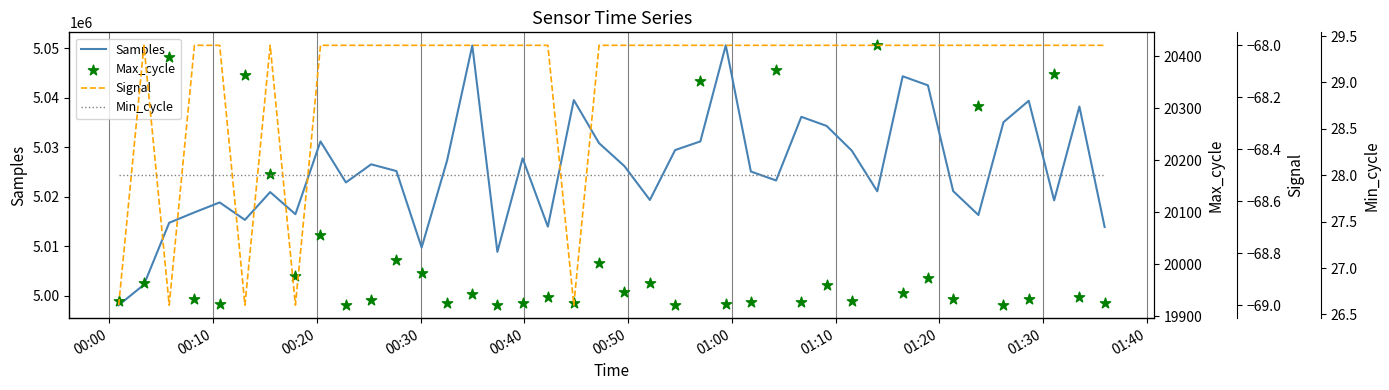

Which series reaches the minimum Y coordinate?

Signal